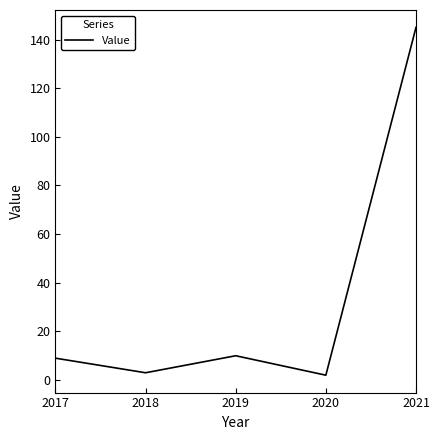

True or false: the data shows 145 at 2021.

True